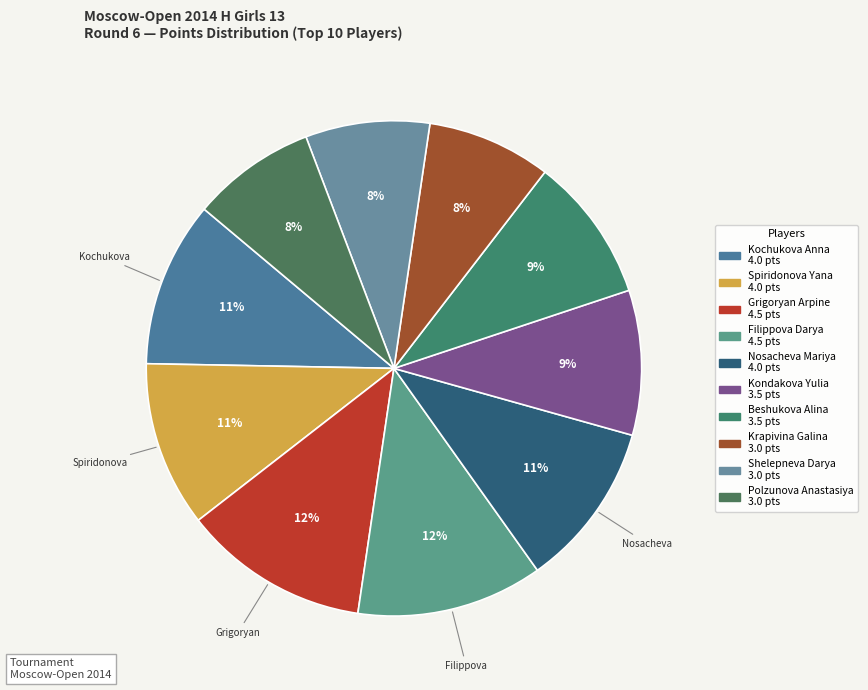

Which category has the biggest portion of the pie?

Grigoryan Arpine